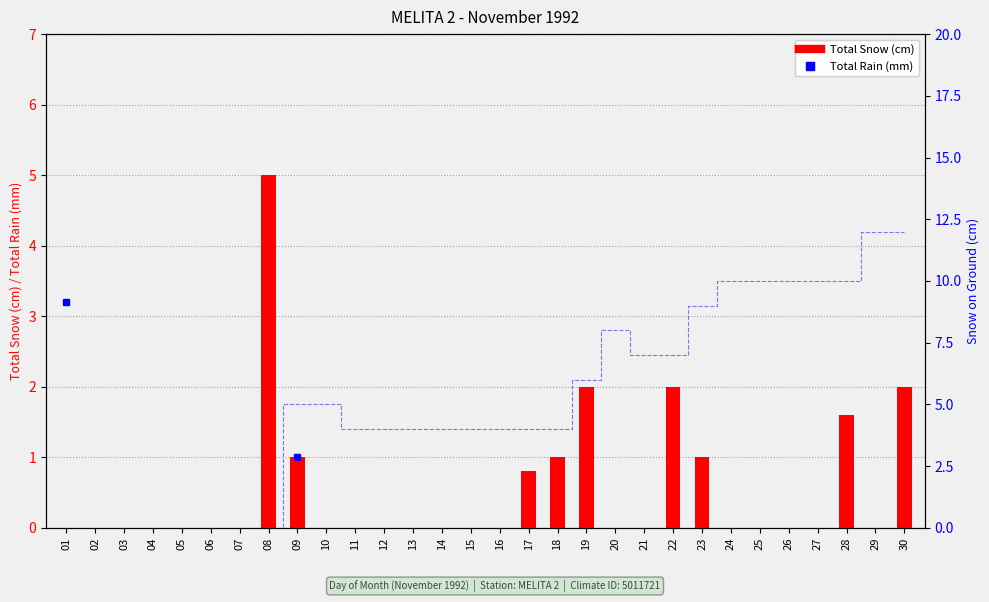

What is the difference between the second highest and second lowest values in the Snow on Grnd (cm) series?

12.0